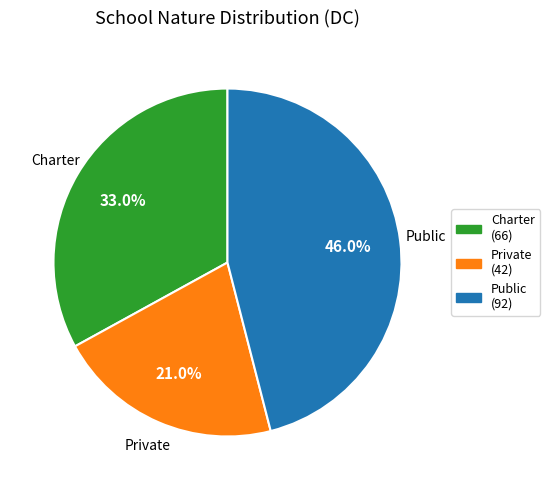

To the nearest percent, what percentage of the pie is Public?

46%